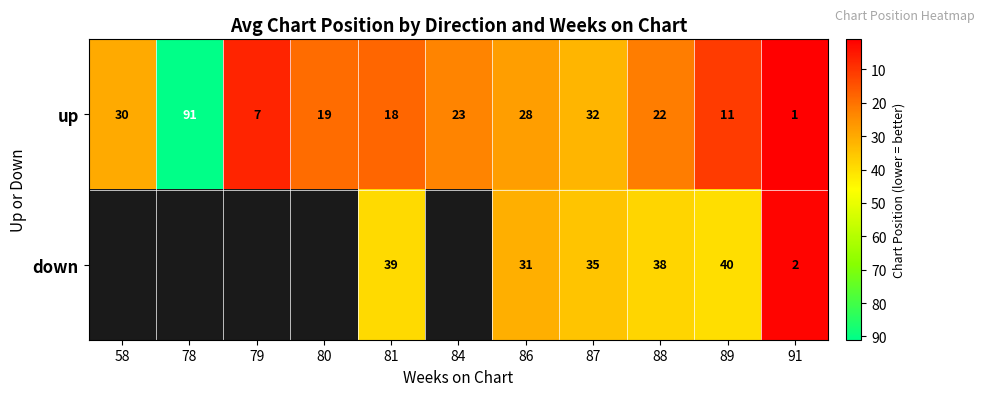

True or false: up has a value of 18 at 81.

True